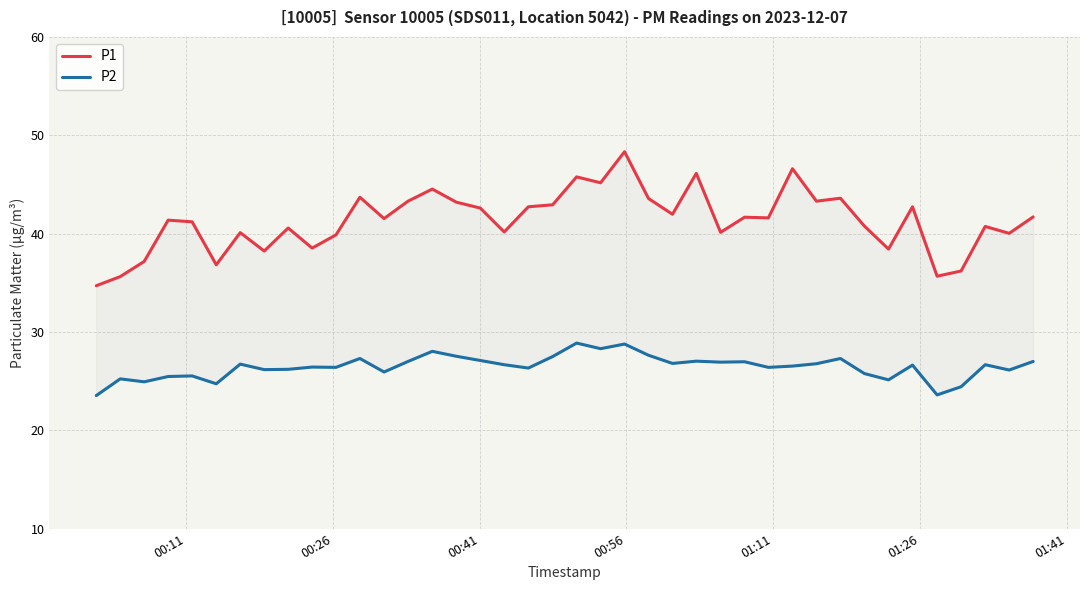

Rank the series by their average value, from lowest to highest.

P2, P1